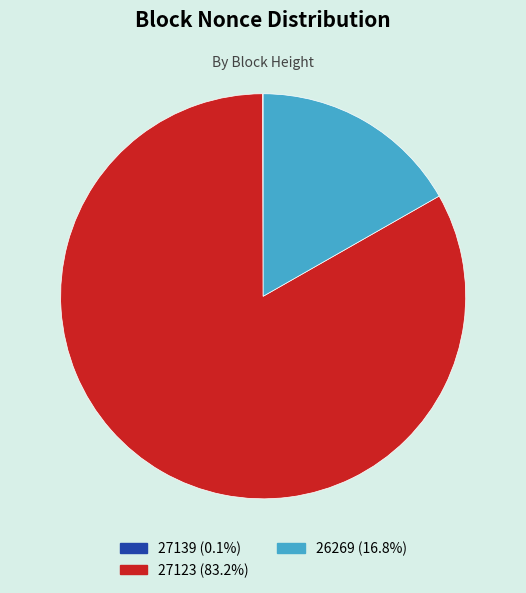

Is the sum of 26269 (16.8%) and 27123 (83.2%) greater than half?

Yes